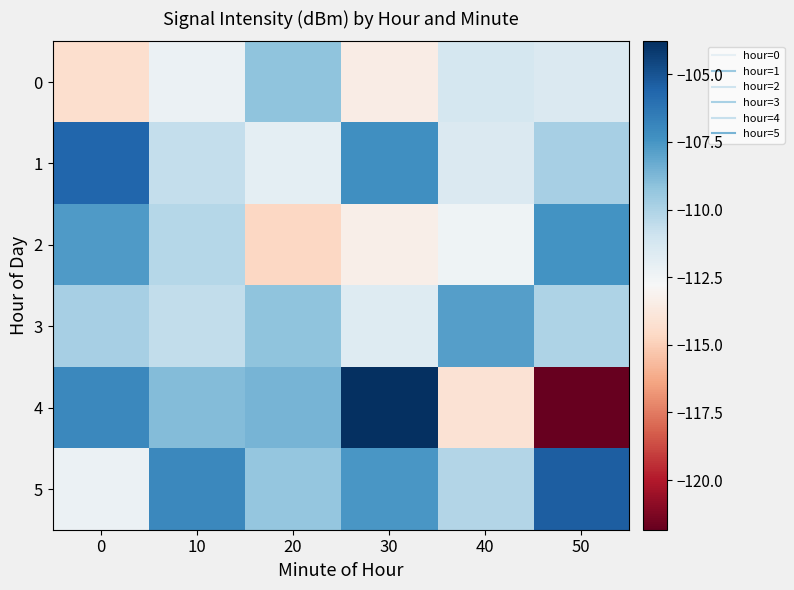

Reading right to left, list all the values displayed in this chart.

0: 50=-111.5	40=-111.3	30=-113.5	20=-109.2	10=-112.3	0=-114.3
1: 50=-109.8	40=-111.5	30=-107.3	20=-111.9	10=-110.6	0=-105.6
2: 50=-107.4	40=-112.4	30=-113.4	20=-114.7	10=-110.2	0=-107.7
3: 50=-110.0	40=-107.8	30=-111.7	20=-109.1	10=-110.6	0=-109.8
4: 50=-121.8	40=-114.1	30=-103.8	20=-108.6	10=-108.9	0=-107.0
5: 50=-105.4	40=-110.2	30=-107.6	20=-109.3	10=-107.0	0=-112.3